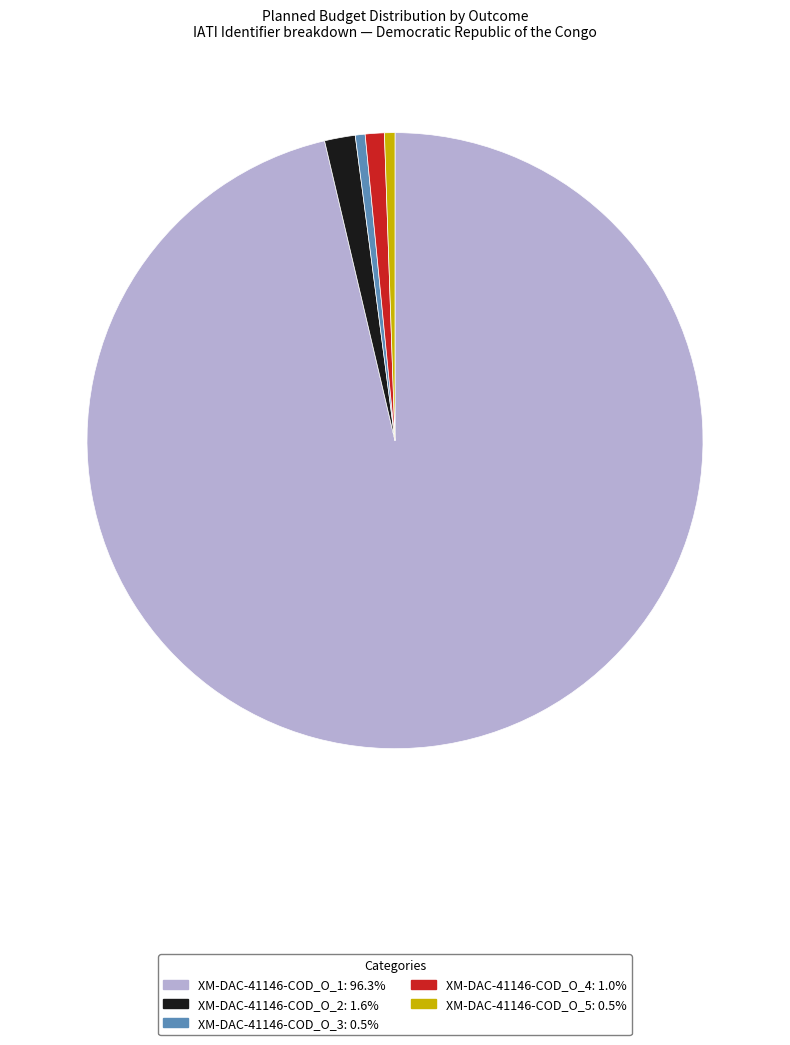

Which slice is the largest?

XM-DAC-41146-COD_O_1